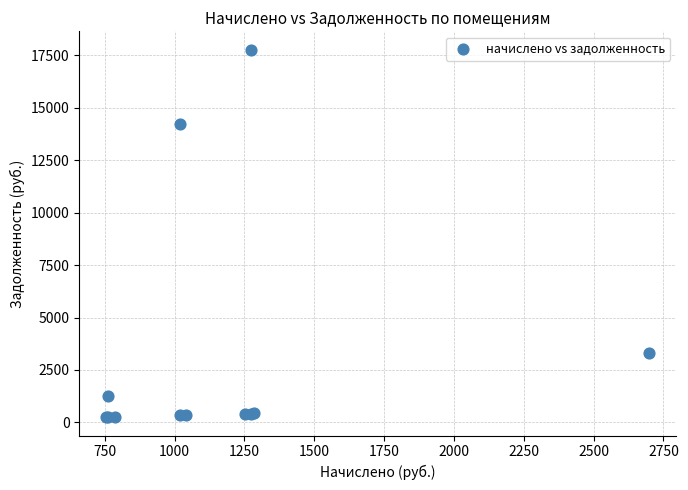

What Y value in the scatter plot is closest to 9008?

14236.1